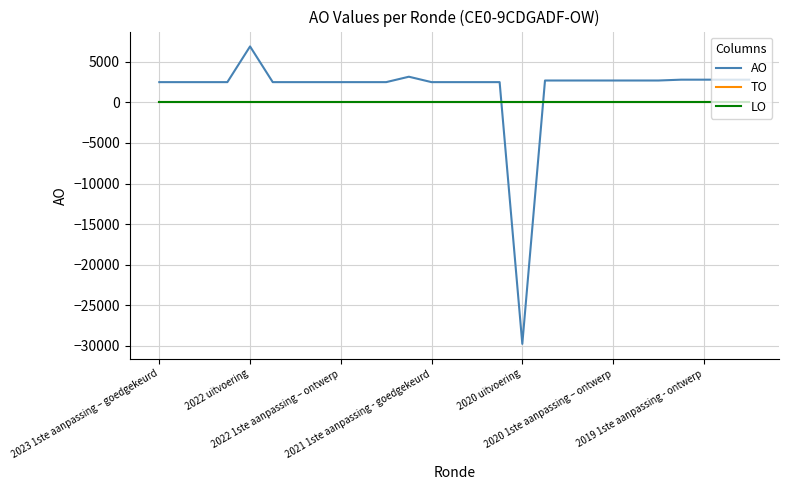

How many times do AO and LO cross each other?

2